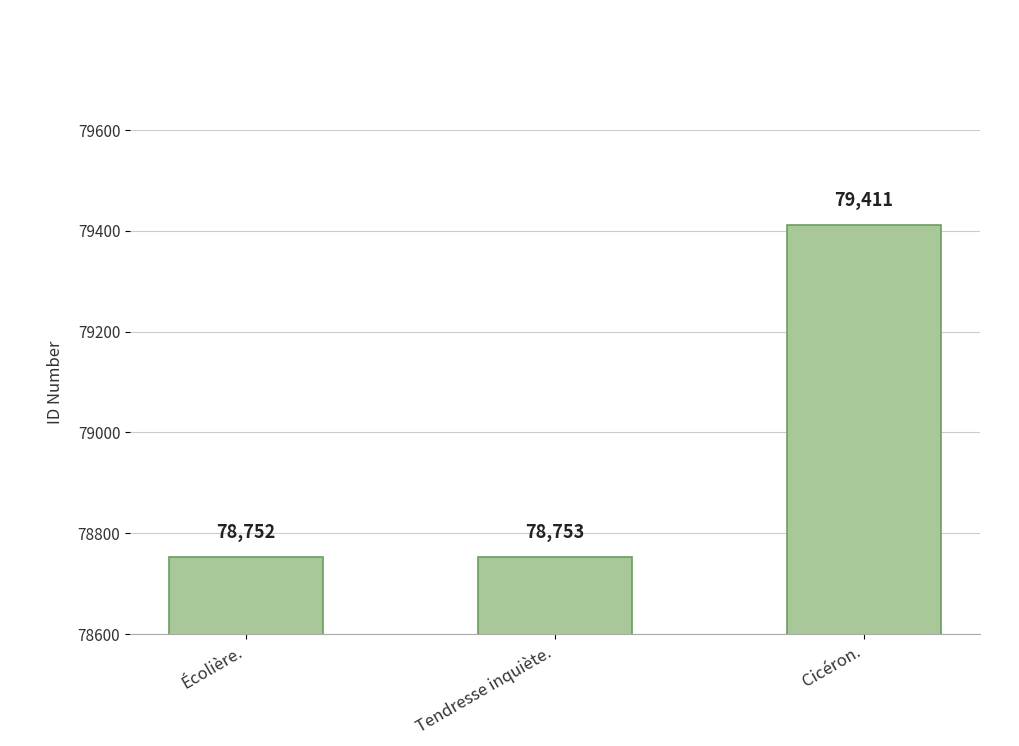

At which label is the value closest to 79081?

Tendresse inquiète.